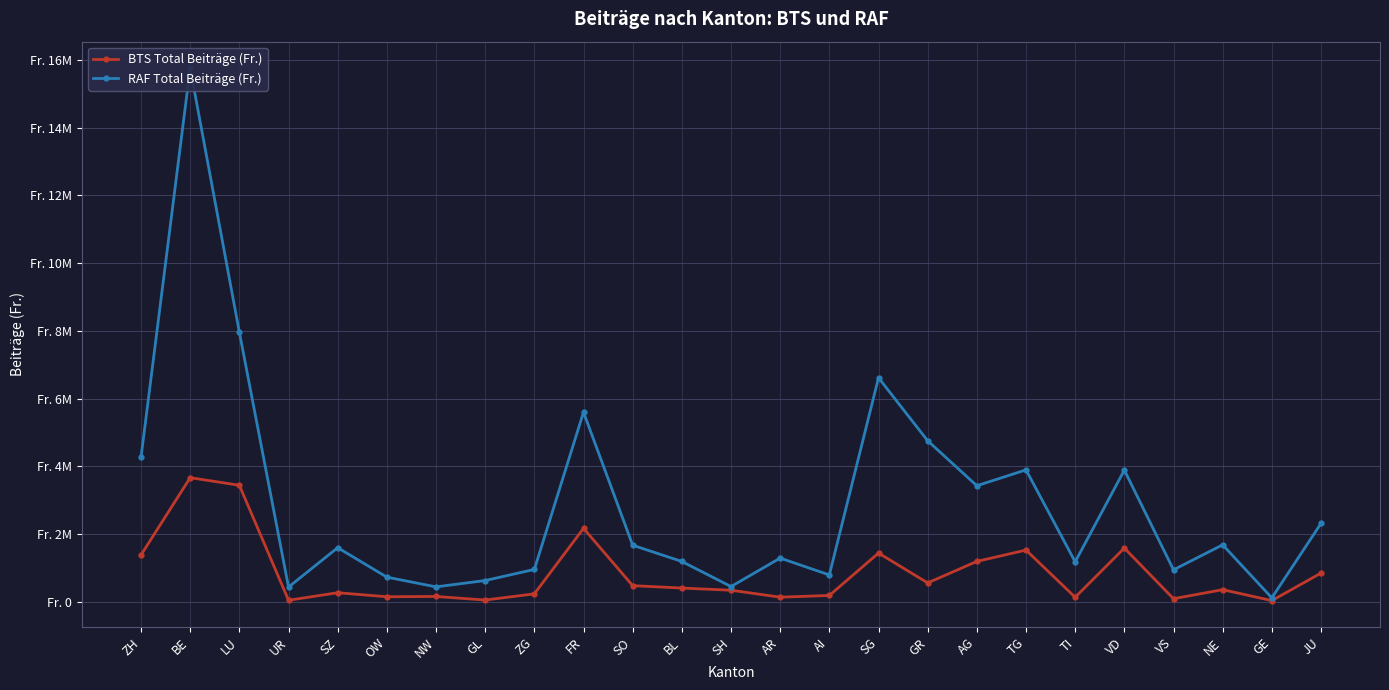

How many distinct data groups are displayed?

2